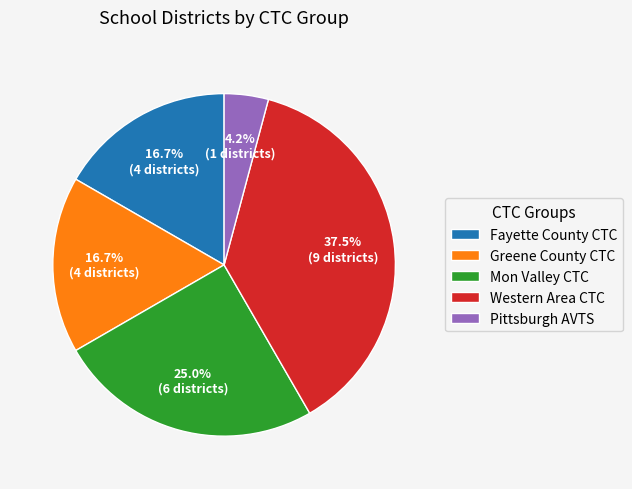

What is the largest slice in the pie chart?

Western Area CTC